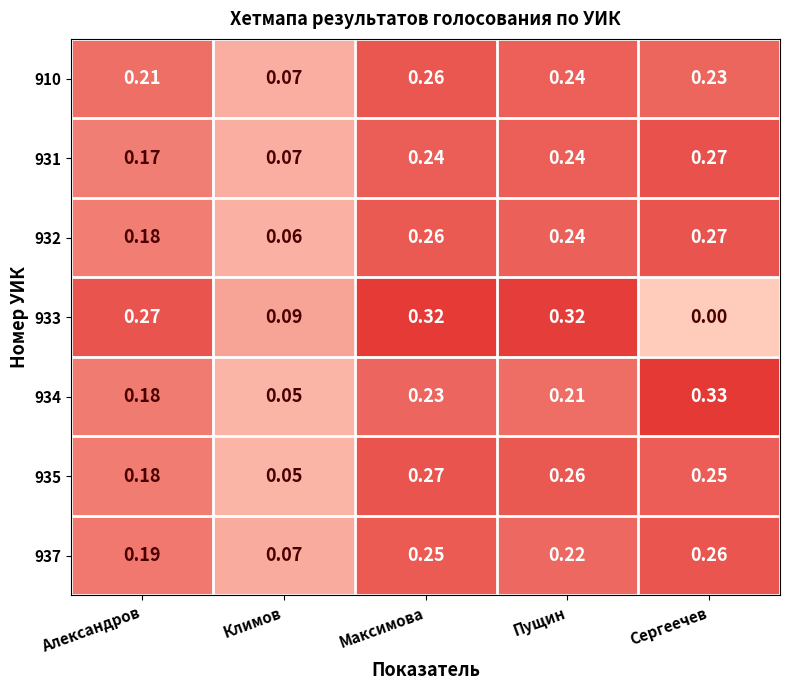

Which label corresponds to the largest value in the chart?

Сергеечев